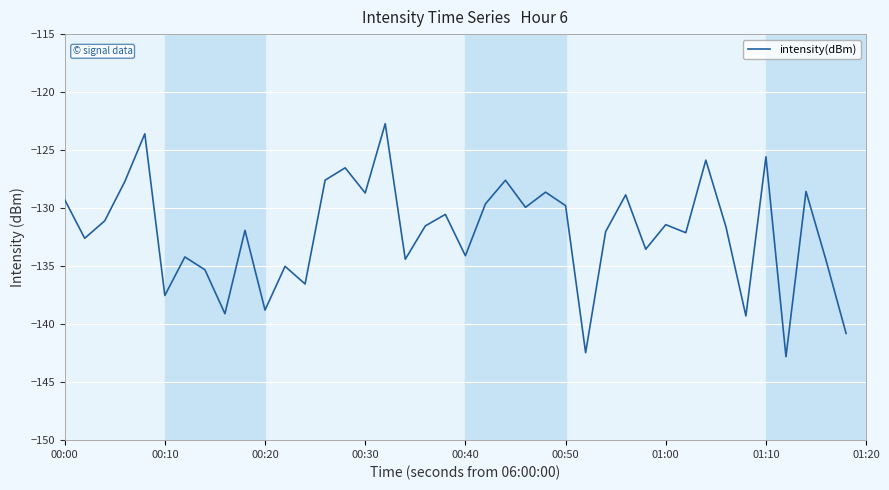

What is the maximum value shown in the chart?

-122.7